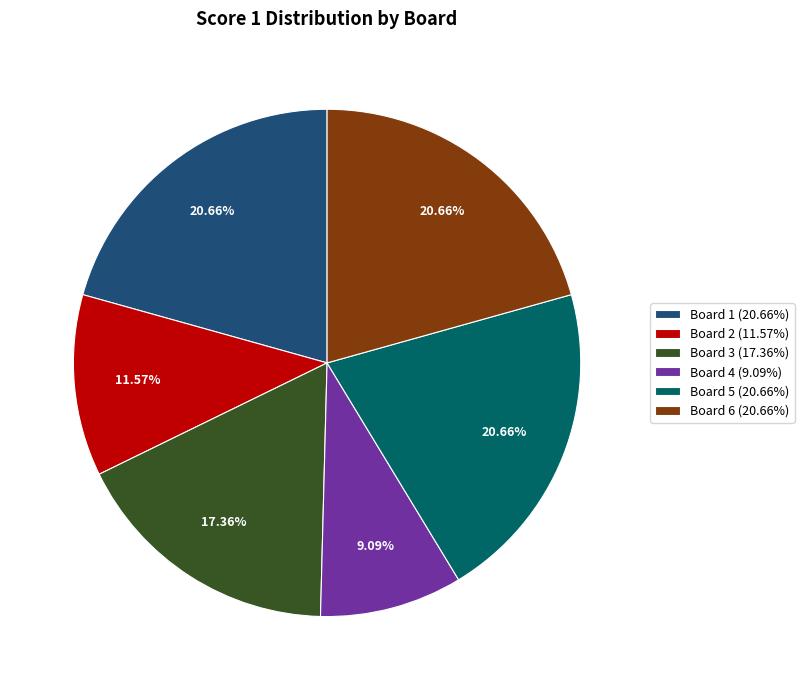

Is there any slice that represents more than half of the pie?

No